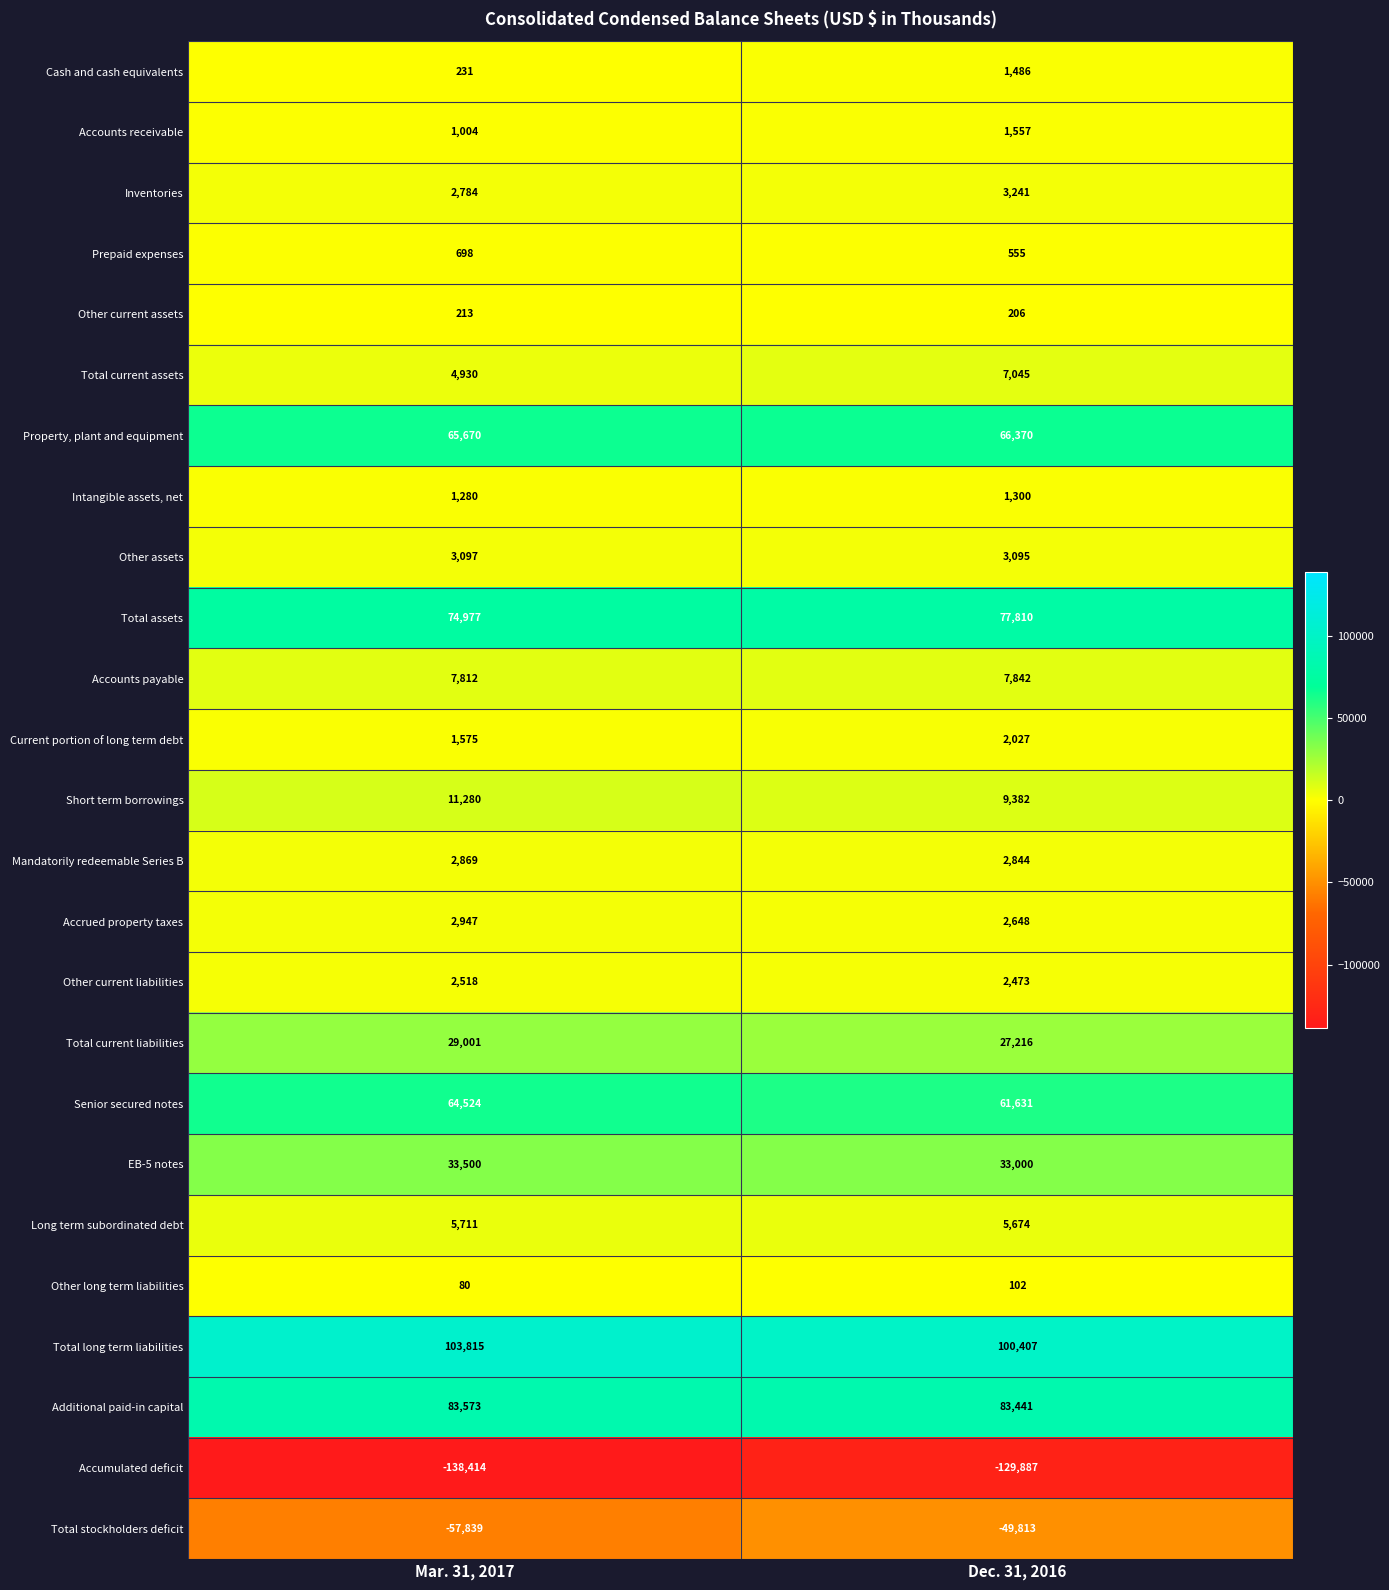

What is the spread (max minus min) of values at Mar. 31, 2017?

242229